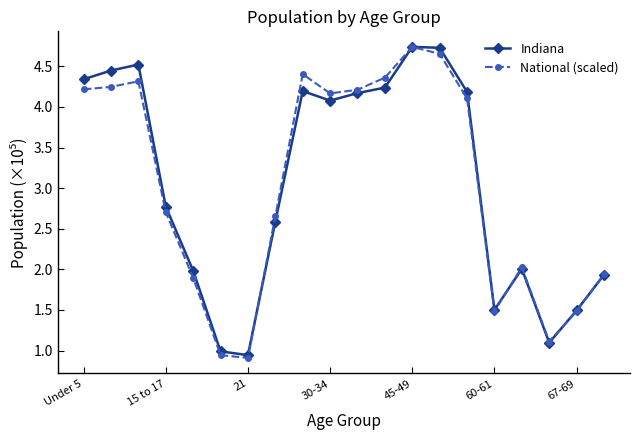

How many categories are shown in the chart?

20